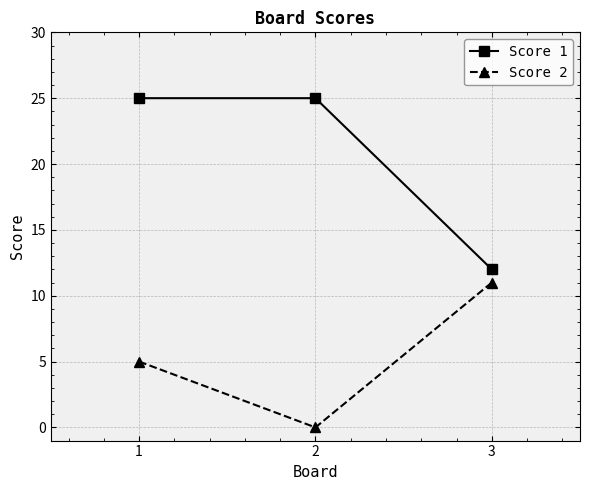

Which series changed the most between 2 and 3?

Score 1